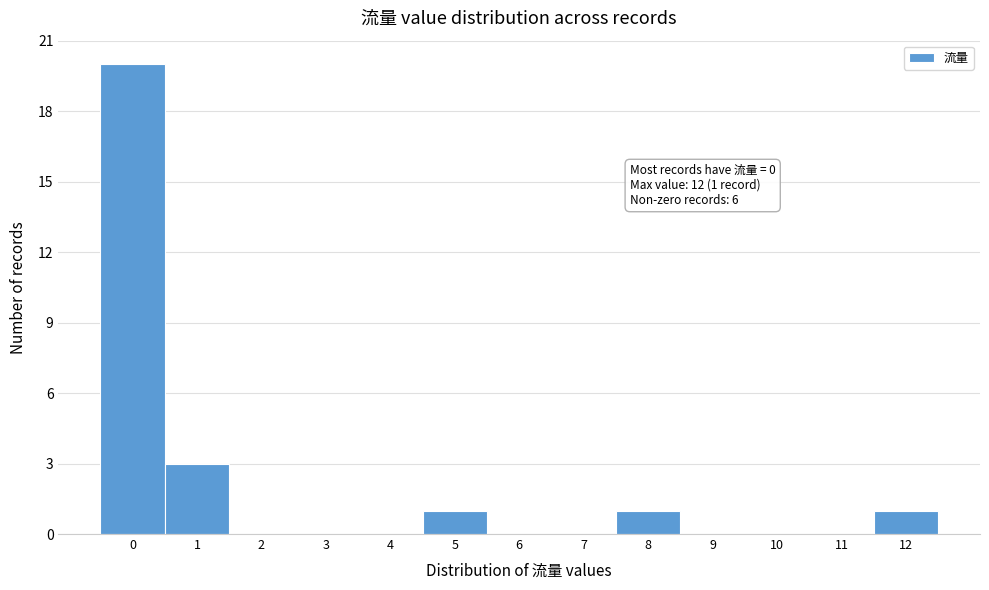

Which range on the x-axis has the tallest bar?

-0.5 to 0.5